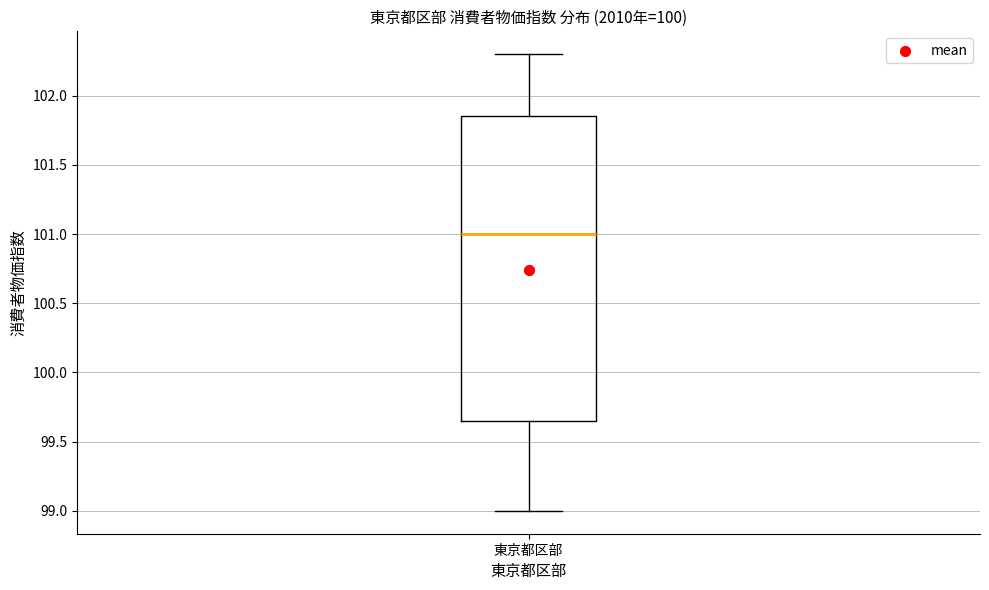

Read this box plot against the y-axis: the position of the median line, the range covered by the box, and the ends of both whiskers. The values are not printed on the chart, so give them approximately, as read against the axis.

median 101.00, box 99.65 to 101.85, whiskers 99.00 to 102.30